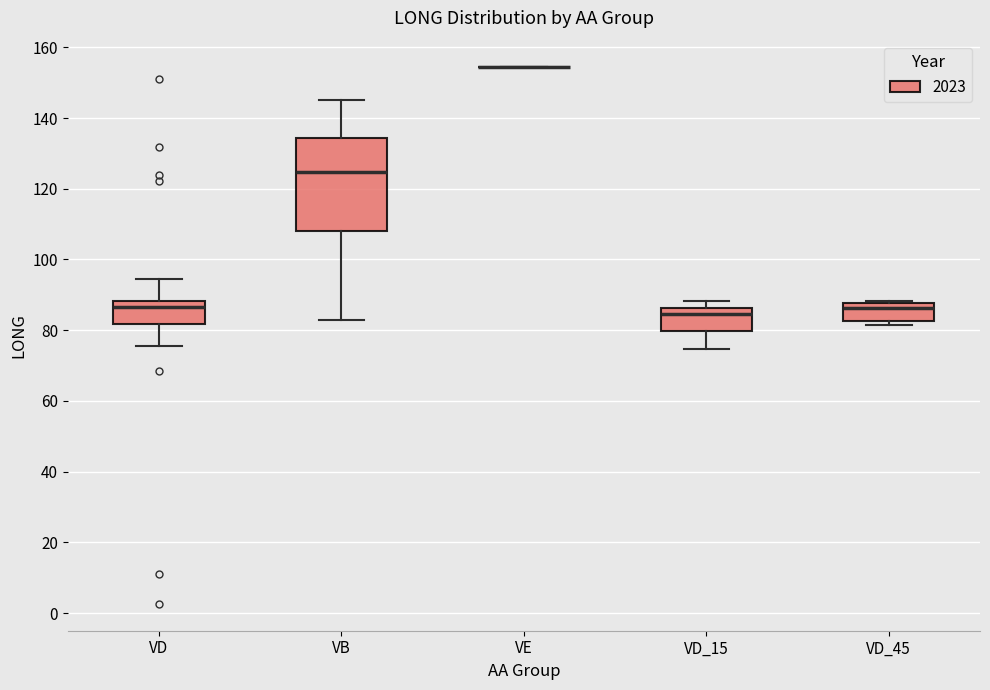

Reading left to right, transcribe this box plot: for each box, give where its median line is, the range the box spans, and where its two whiskers end, as read against the y-axis. The values are not printed on the chart, so give them approximately, as read against the axis.

VD: median 86, box 82 to 88, whiskers 76 to 94
VB: median 124, box 108 to 134, whiskers 82 to 146
VE: box collapsed to a line at 154, whiskers 154 to 154
VD_15: median 84, box 80 to 86, whiskers 74 to 88
VD_45: median 86, box 82 to 88, whiskers 82 (just below the box's lower edge) to 88 (just above the box's upper edge)